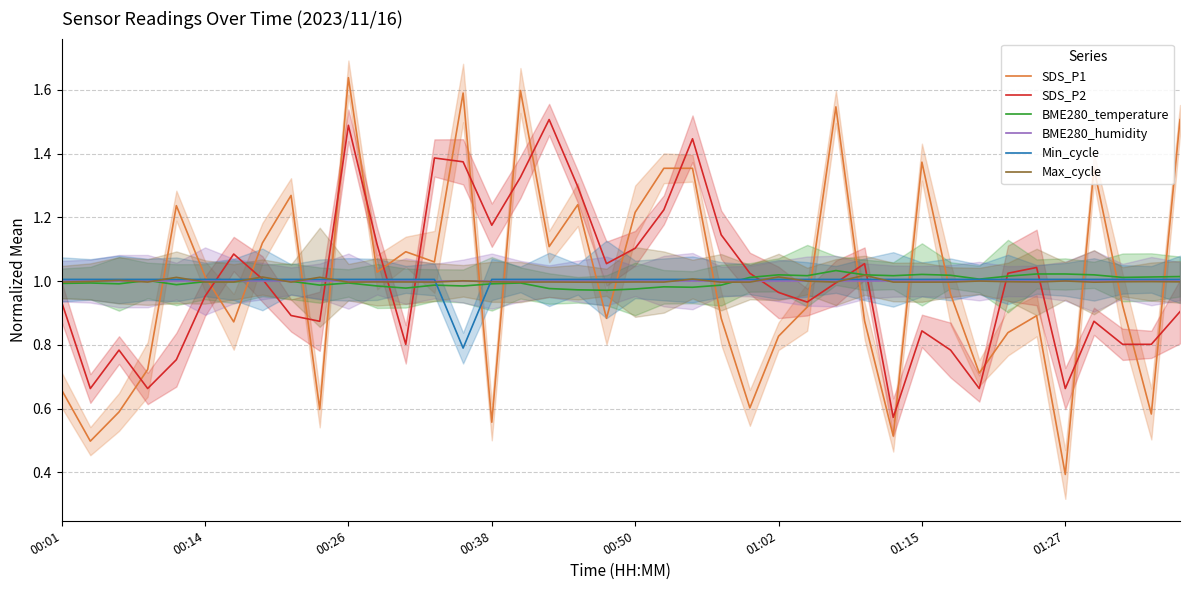

What is the maximum value shown in the chart?

1.6